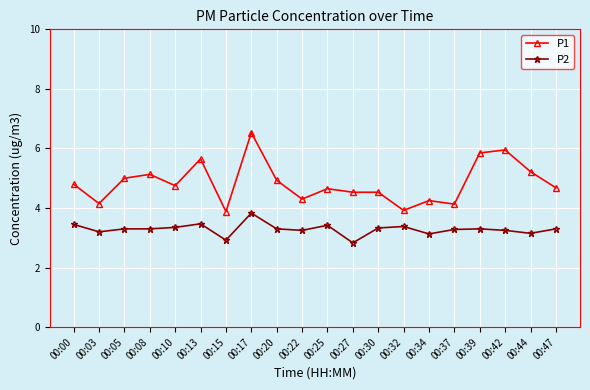

True or false: P2 has more than 2 points higher than both neighbors.

True